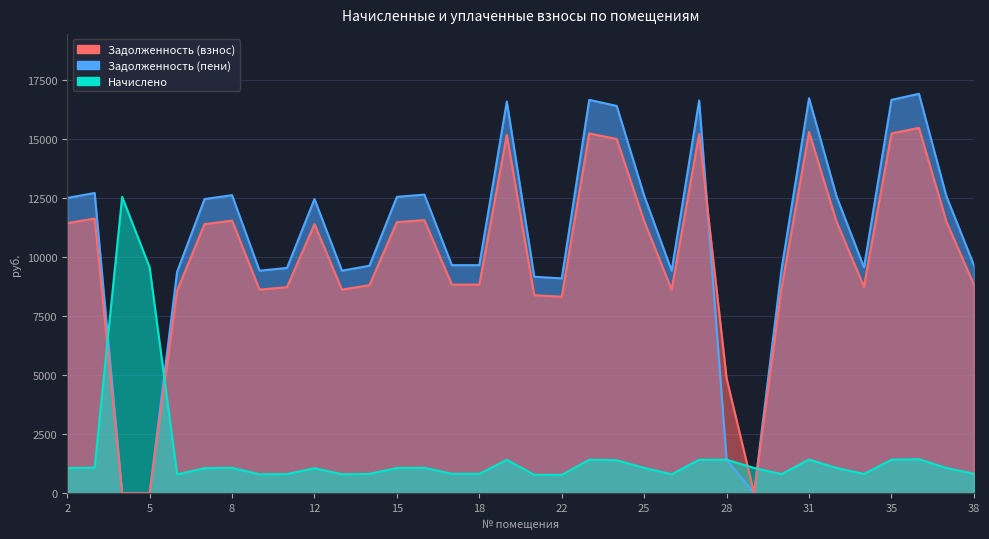

True or false: Задолженность (пени) has a value of 9551.0 at 10.

True